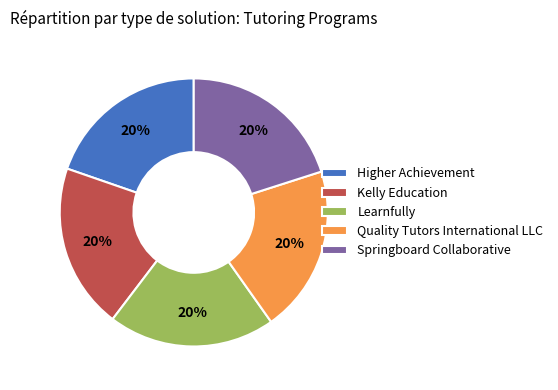

Is it true that Kelly Education is 15% of the pie?

False